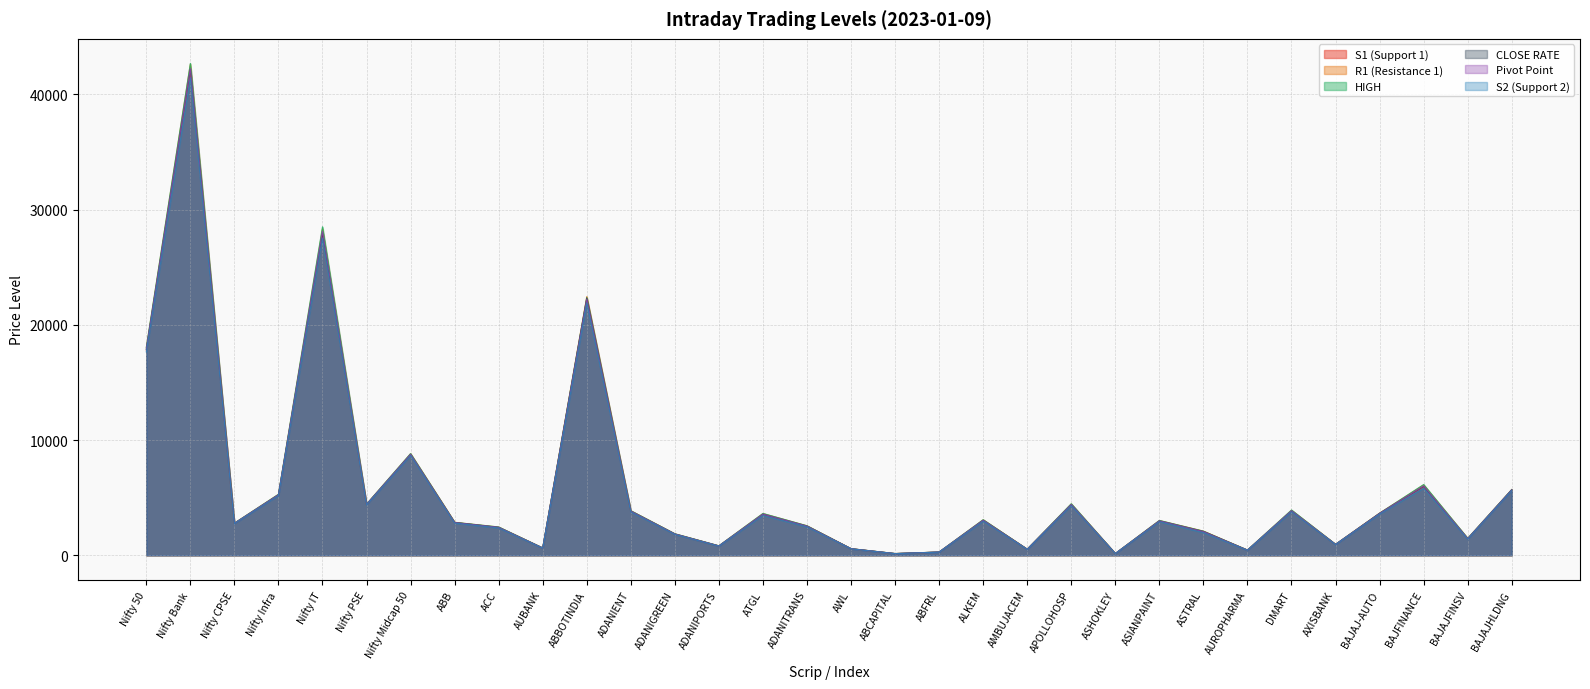

What is the spread (max minus min) of values at ABBOTINDIA?

555.6